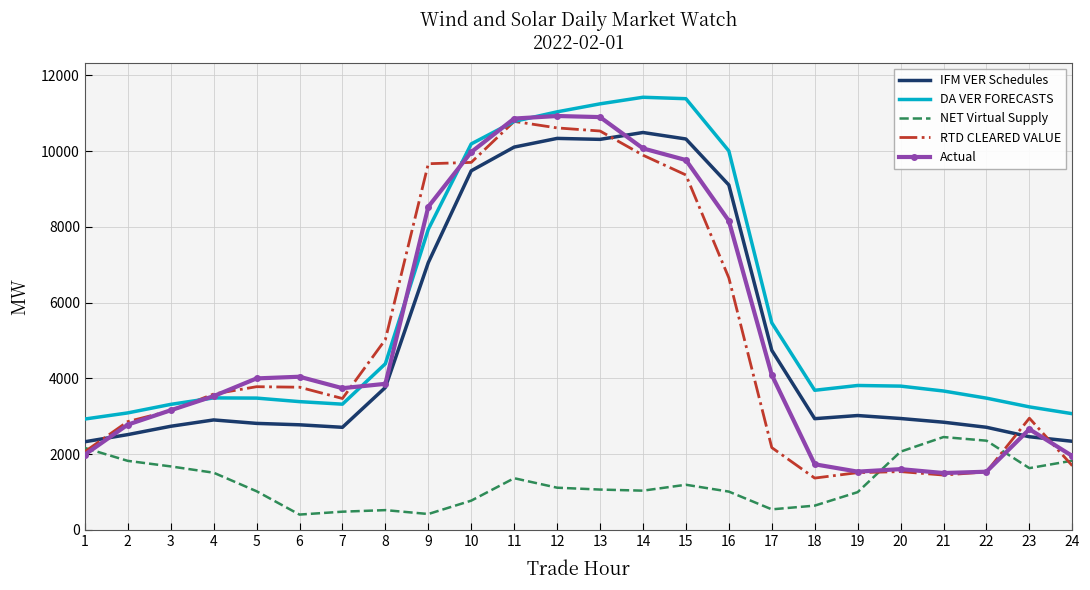

In Actual, how many points are higher than both neighbors (excluding endpoints)?

4